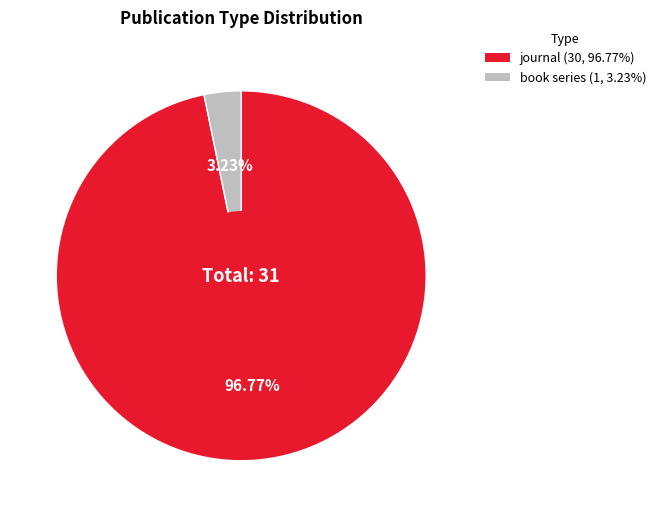

Do journal and book series together represent more than half of the pie?

Yes